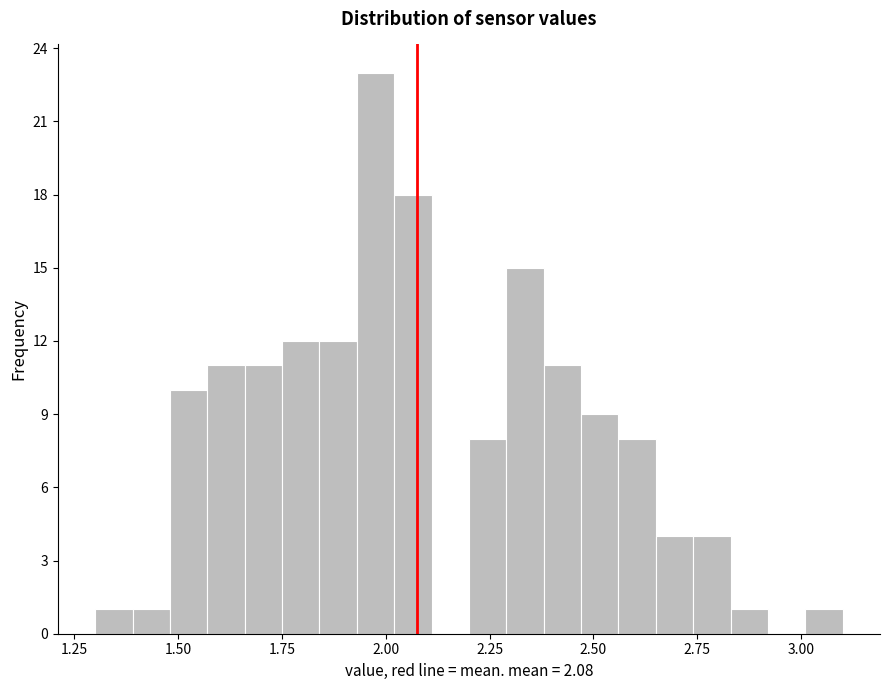

Read against the x-axis, roughly where is the centre of the tallest bar?

2.00